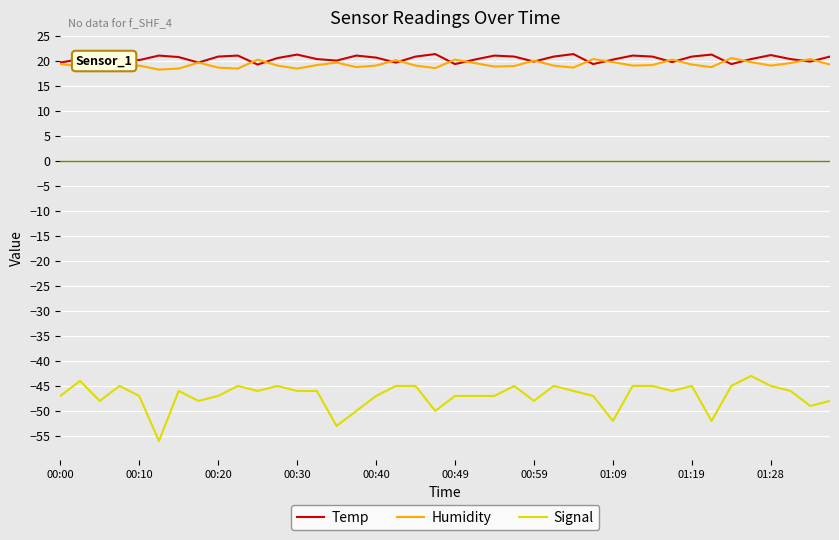

True or false: Temp and Signal intersect in this chart.

False